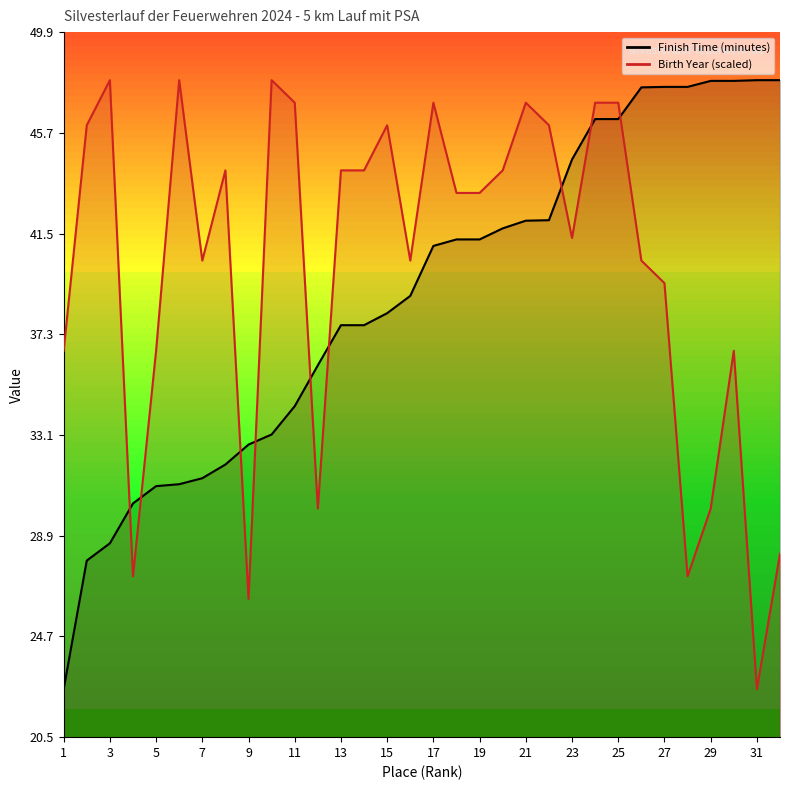

How many data points in Birth Year are less than 43?

15